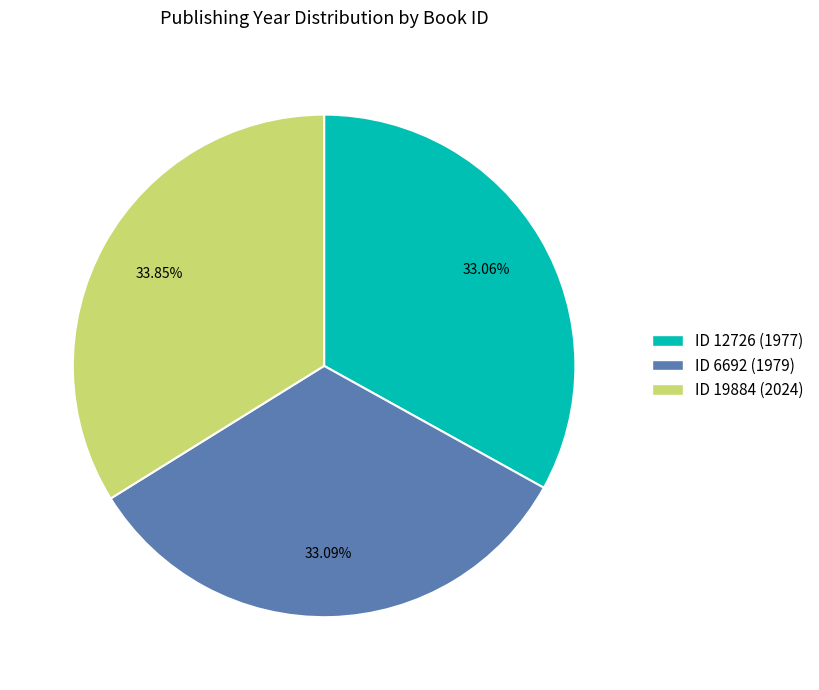

Which category has the biggest portion of the pie?

ID 19884 (2024)